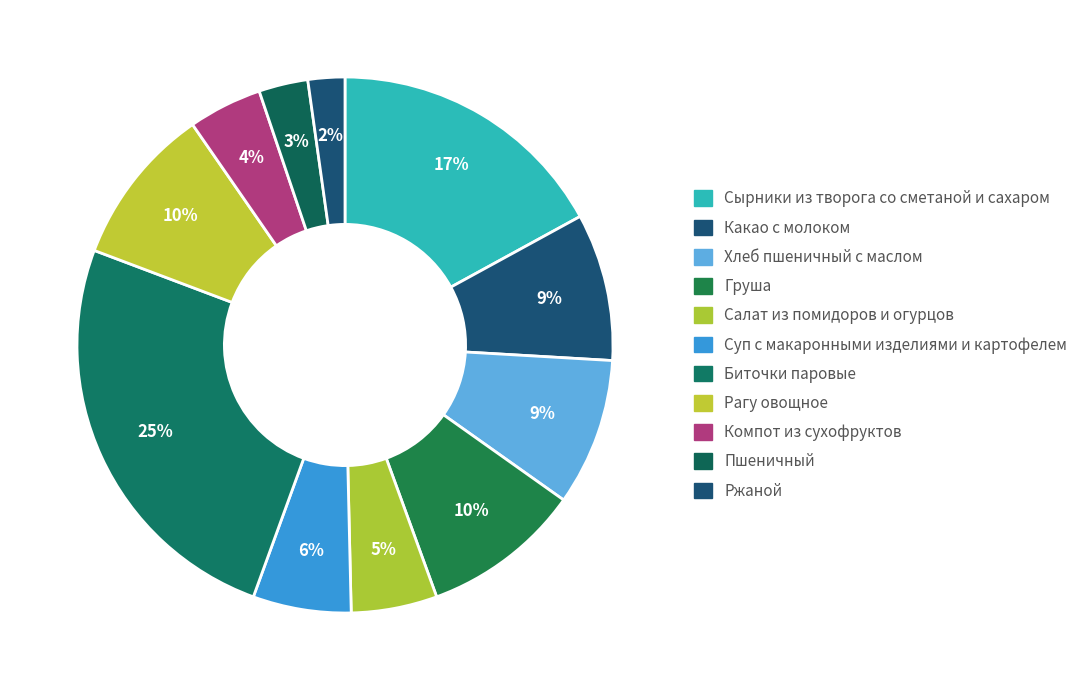

How many slices are in this pie chart?

11